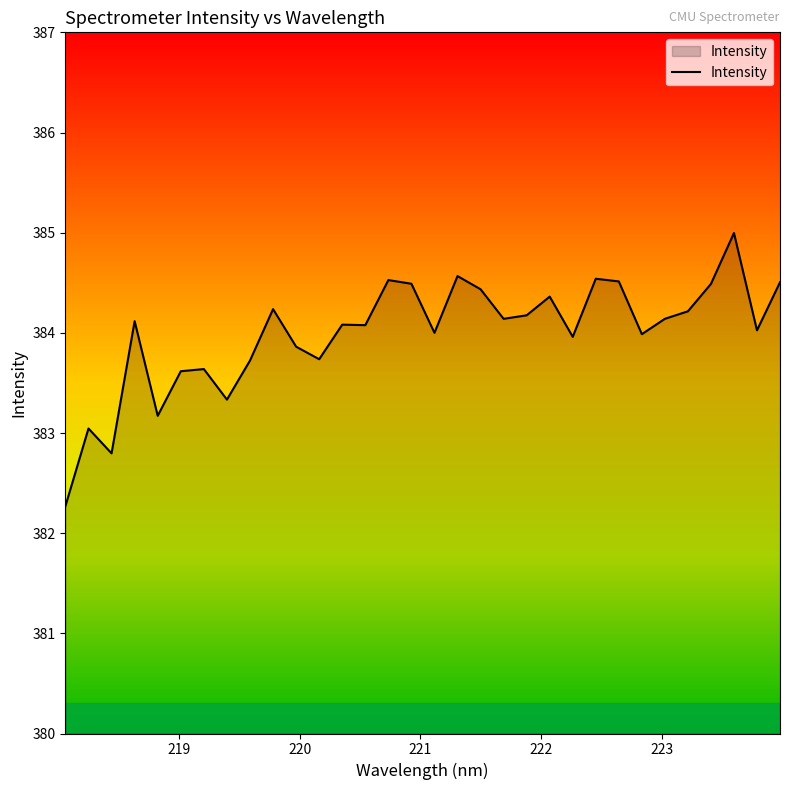

What is the difference between the maximum and minimum values?

2.7